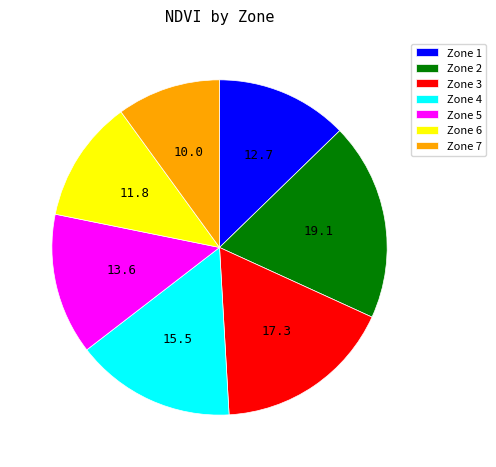

Rank the categories by value from lowest to highest.

Zone 7, Zone 6, Zone 1, Zone 5, Zone 4, Zone 3, Zone 2